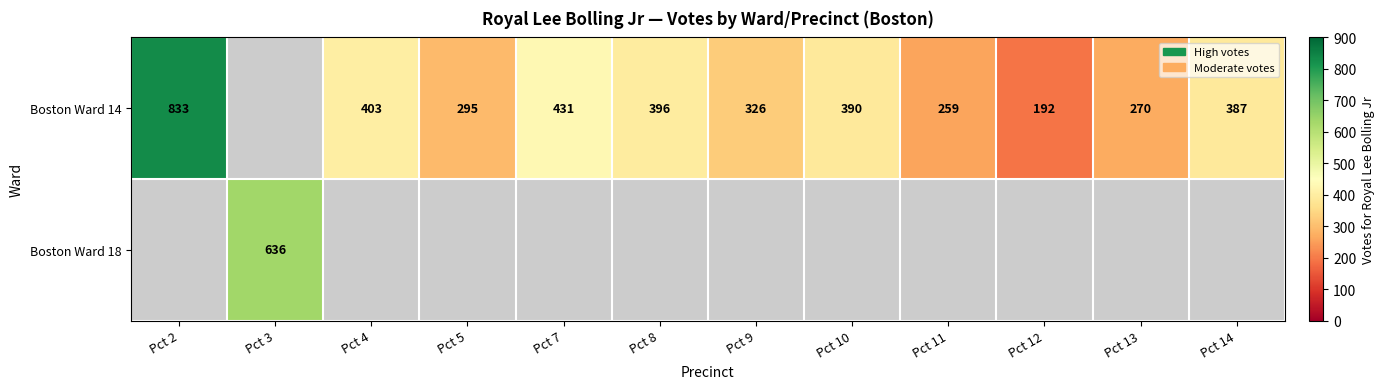

What is the difference between the Boston Ward 14 values at Pct 2 and Pct 8?

437